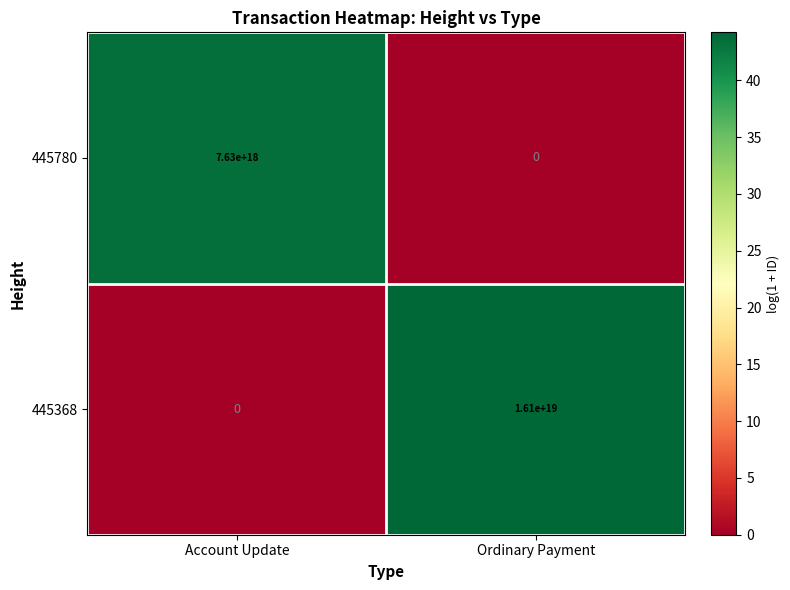

Between Account Update and Ordinary Payment, which series saw the biggest shift?

445368